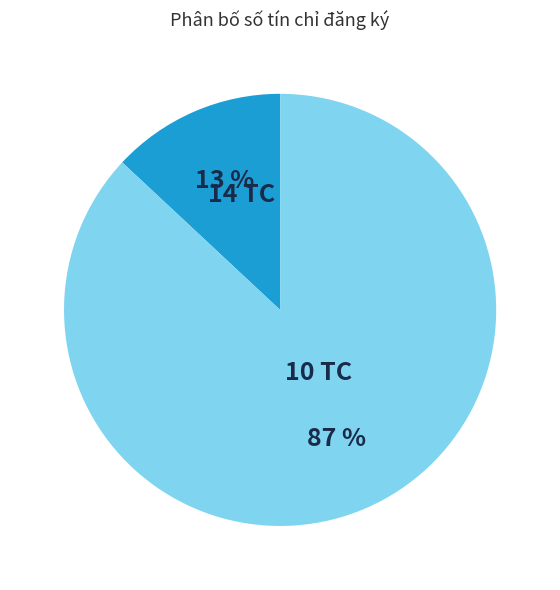

What is the ratio of the value at 10 TC to the value at 14 TC?

6.7